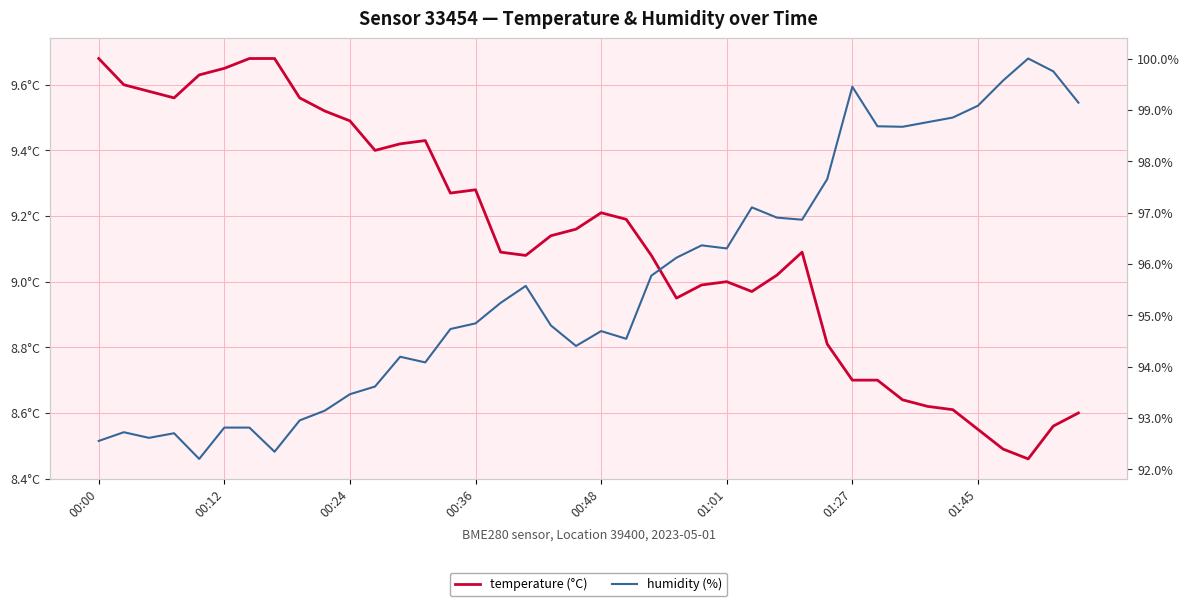

Is the value of humidity (%) at 00:48 greater than the value of temperature (°C) at 01:01?

Yes